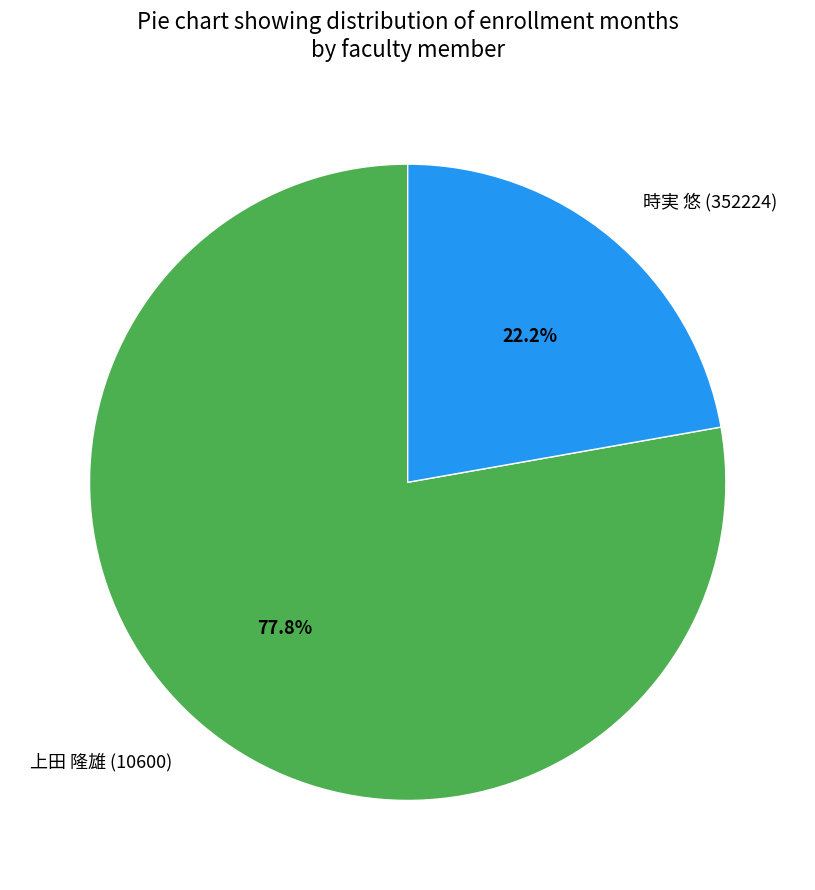

How many segments does this pie chart have?

2